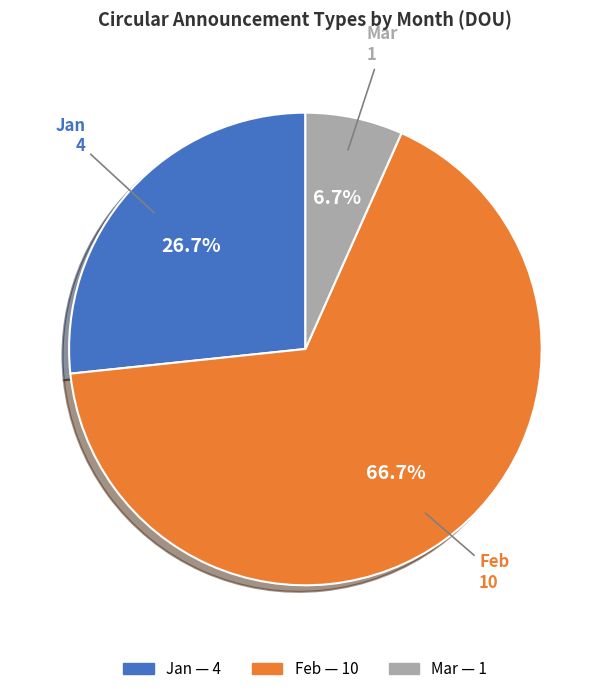

To the nearest percent, what portion does Jan represent?

27%